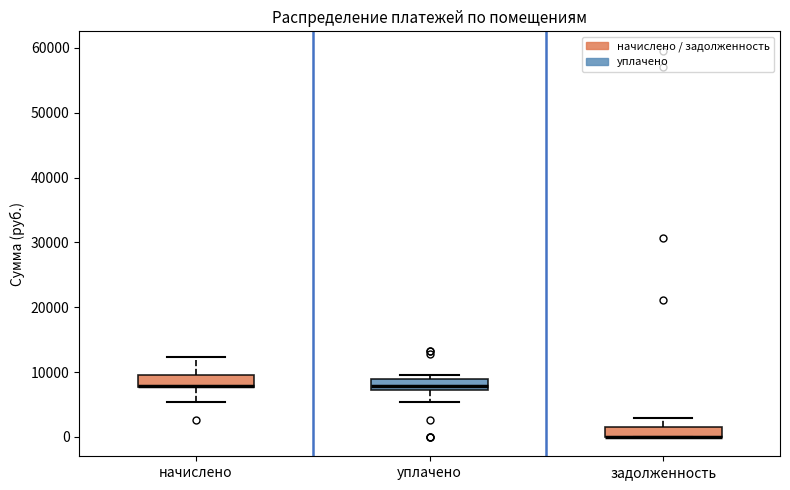

Reading left to right, transcribe this box plot: for each box, give where its median line is, the range the box spans, and where its two whiskers end, as read against the y-axis. The values are not printed on the chart, so give them approximately, as read against the axis.

начислено: median 8000 (drawn on the box's lower edge), box 8000 to 10000, whiskers 5000 to 12000
уплачено: median 8000, box 7000 to 9000, whiskers 5000 to 10000
задолженность: median 0 (drawn on the box's lower edge), box 0 to 2000, whiskers 0 to 3000